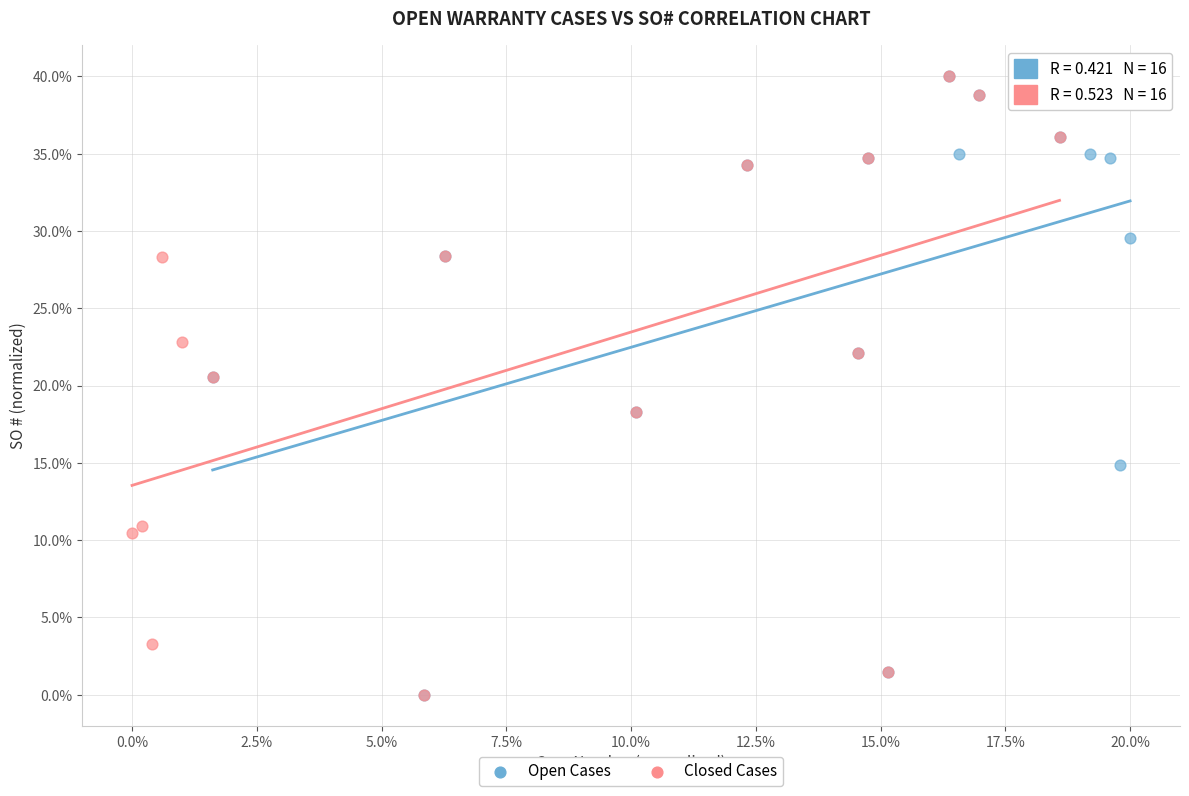

What are all the series names shown in the legend?

Open Cases, Closed Cases